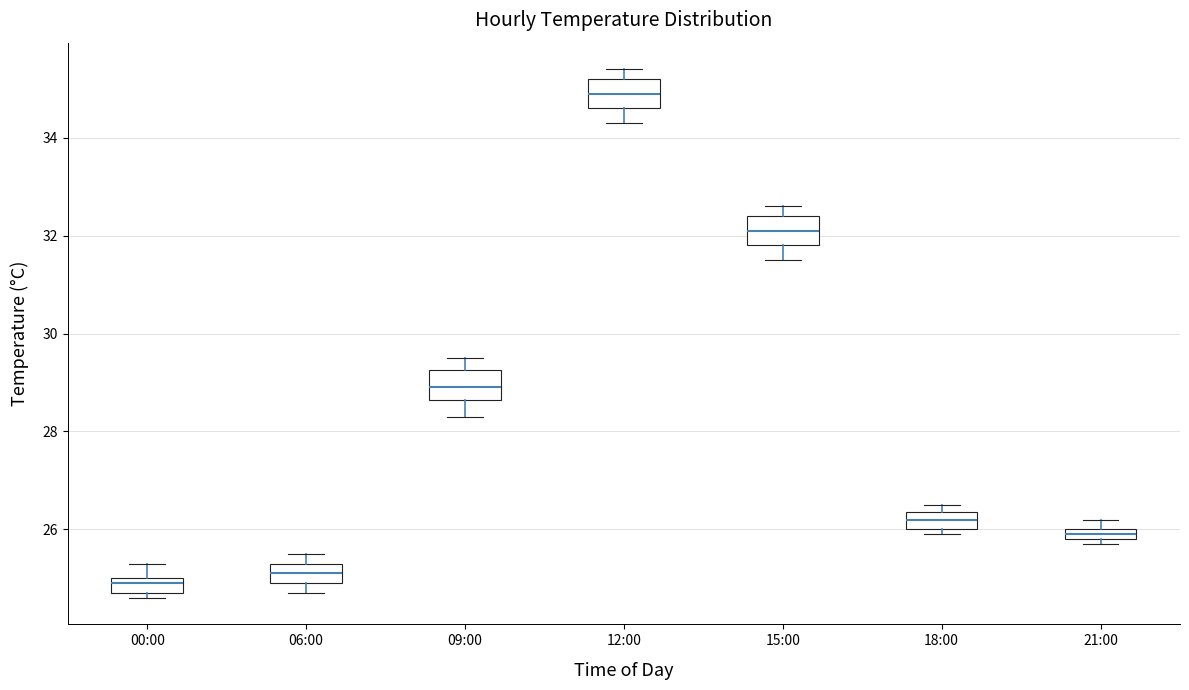

Where is the upper edge of the box for 21:00 on the y-axis? The values are not printed on the chart, so give them approximately, as read against the axis.

26.0